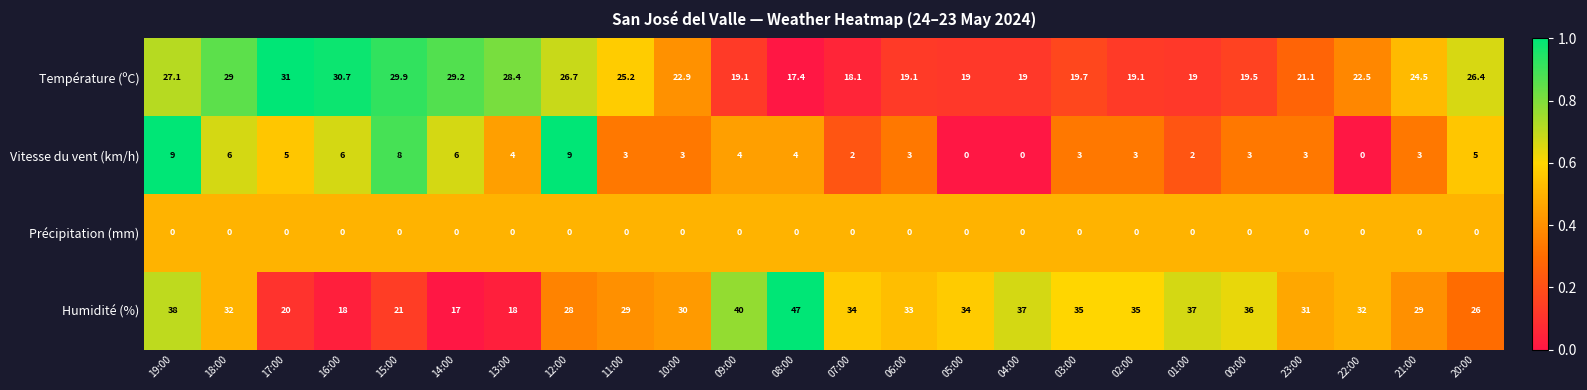

What is the difference between the highest and lowest values at 02:00?

35.0